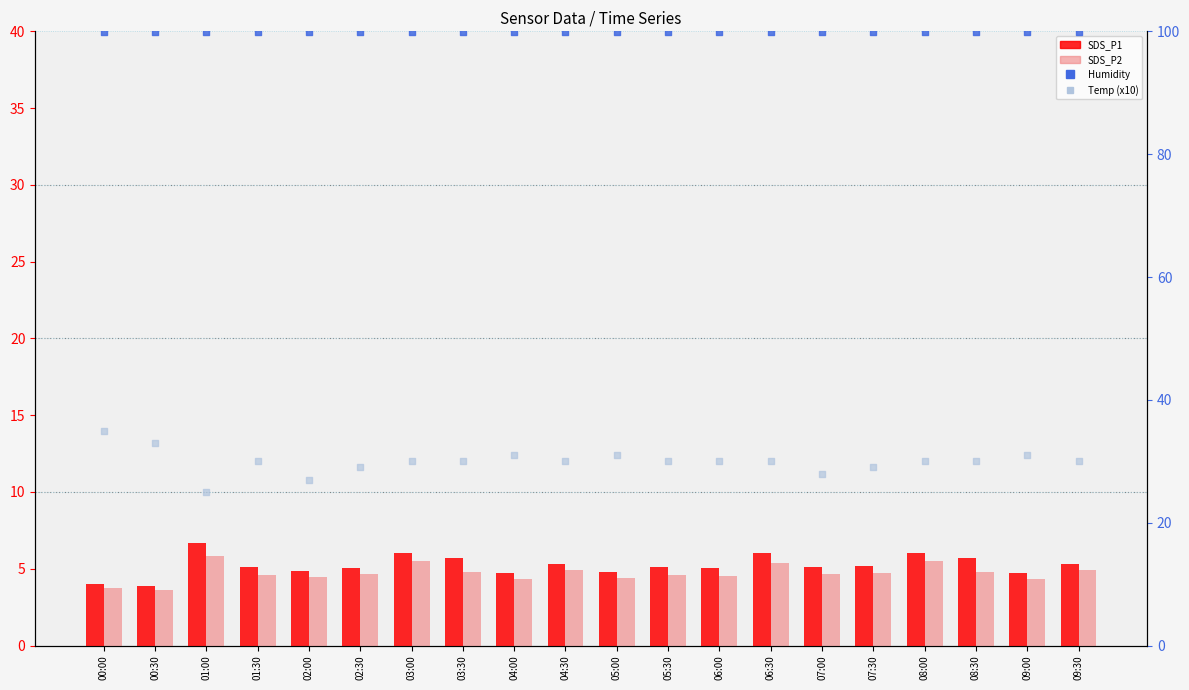

Which series has the largest Y range (max minus min)?

Temp (x10)